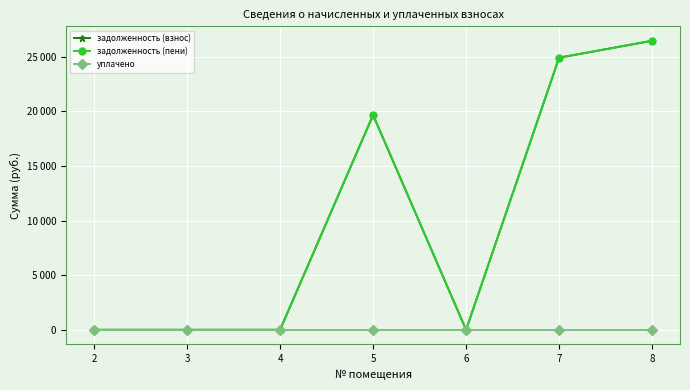

At which label does уплачено reach its minimum?

2